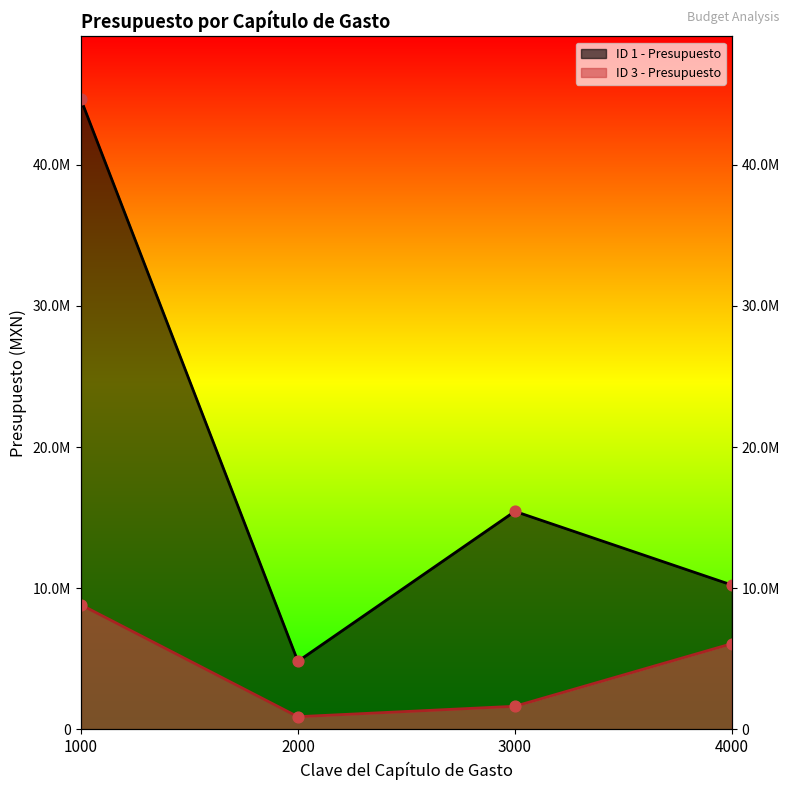

Which series has the widest spread of Y values?

ID 1 - Presupuesto